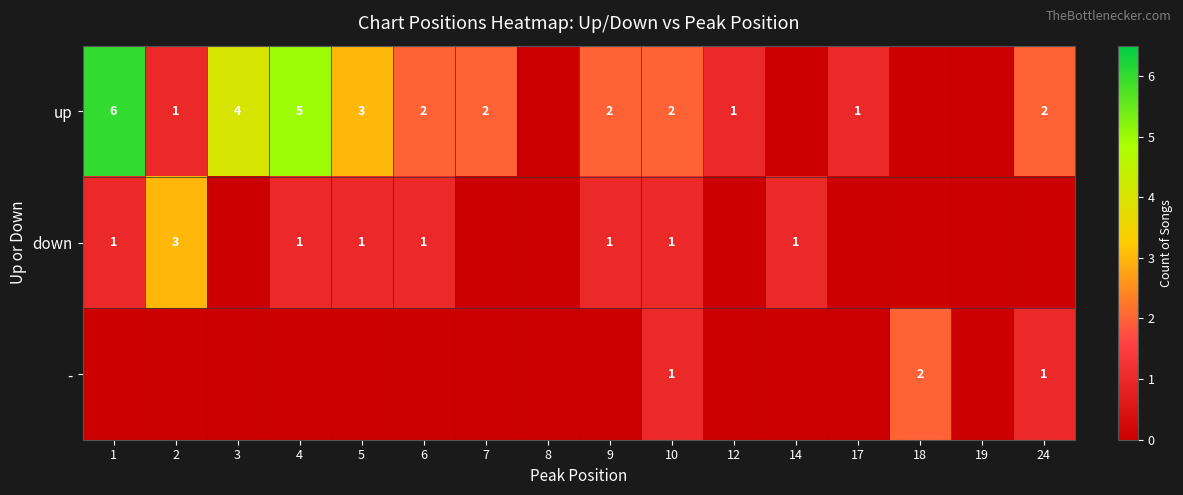

True or false: up has a value of 0 at 18.

True